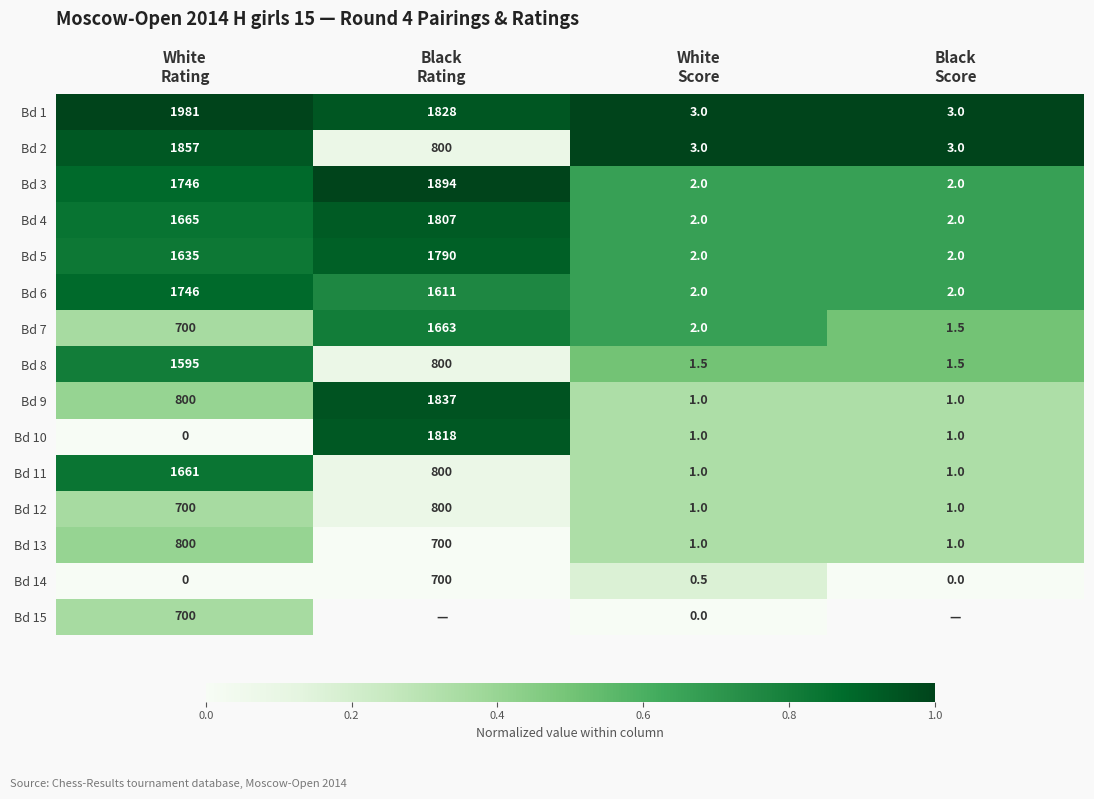

What is the difference between the maximum and second lowest values in the Bd 7 series?

1661.0